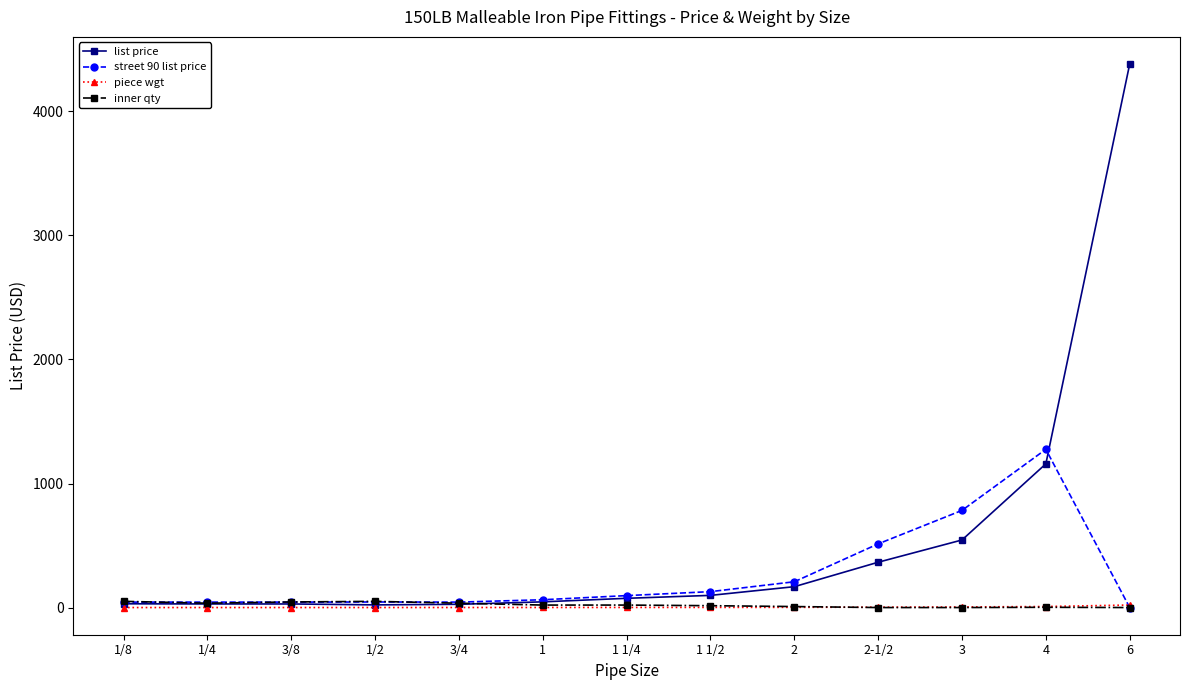

Which series has the widest spread of values?

list price